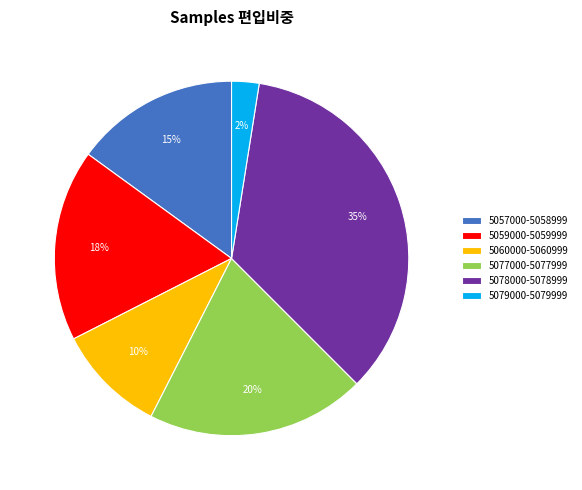

Which slice is the largest?

5078000-5078999